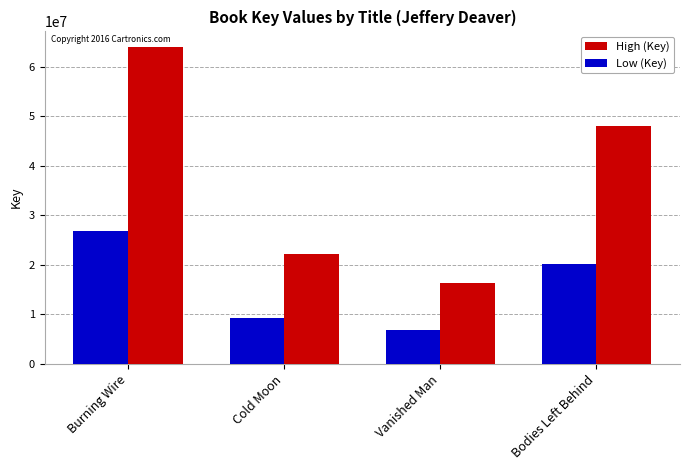

At which label does Low (Key) first exceed 20167027?

Burning Wire